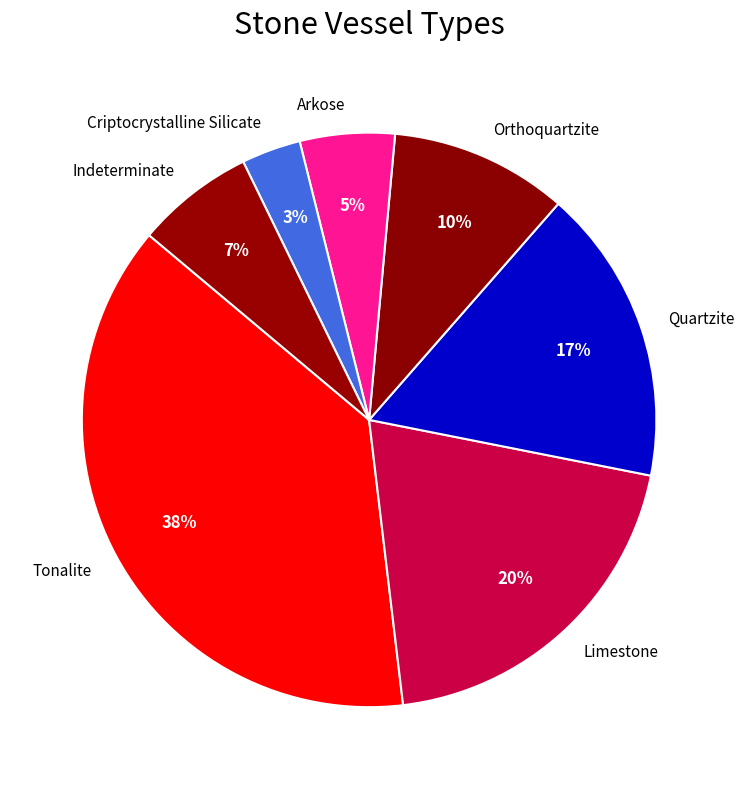

To the nearest percent, what is the combined percentage of Tonalite and Indeterminate?

45%